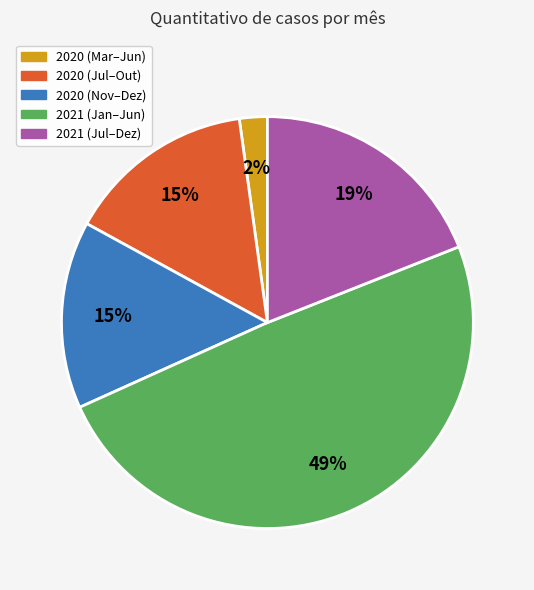

Is there a majority slice in this chart?

No